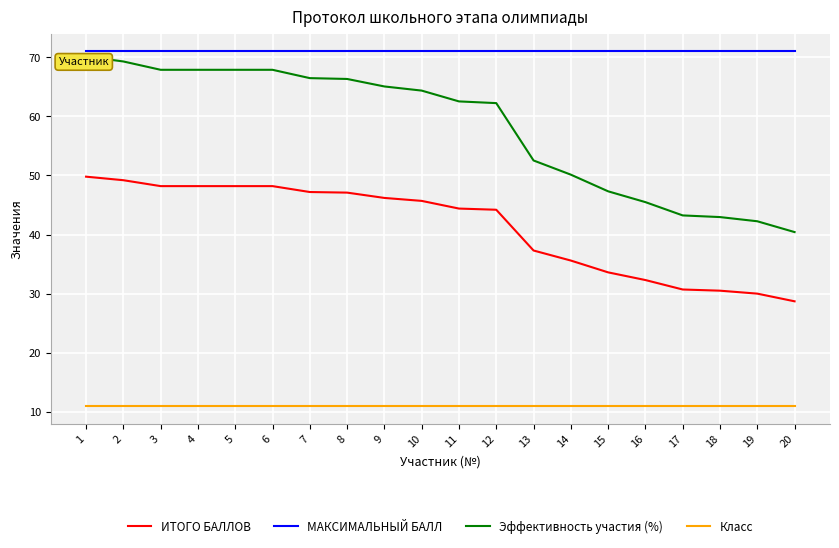

True or false: МАКСИМАЛЬНЫЙ БАЛЛ and Класс cross at least once.

False